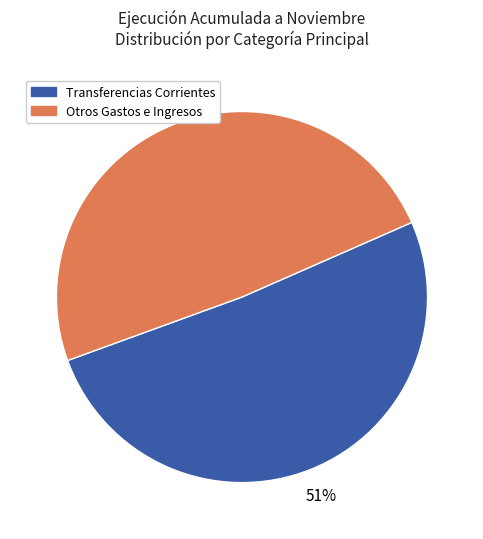

Does any single category account for the majority?

Yes